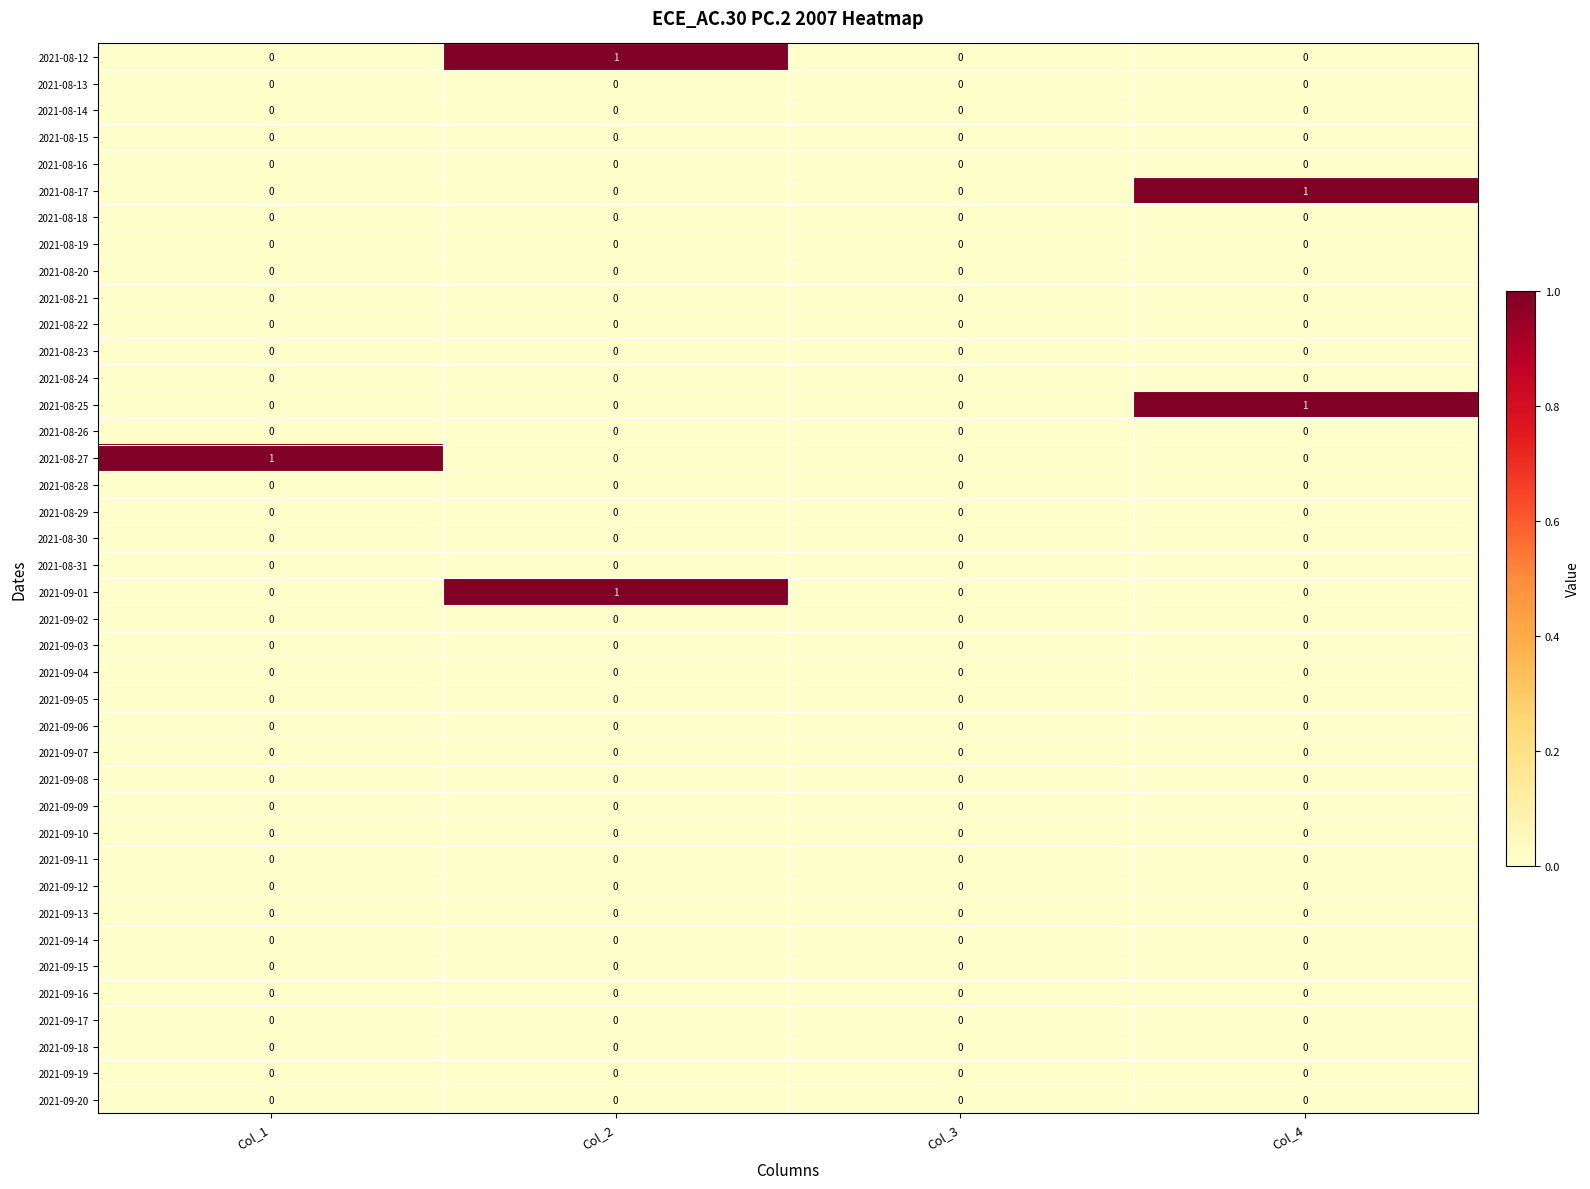

True or false: 2021-09-01 has a value of 0 at Col_3.

True